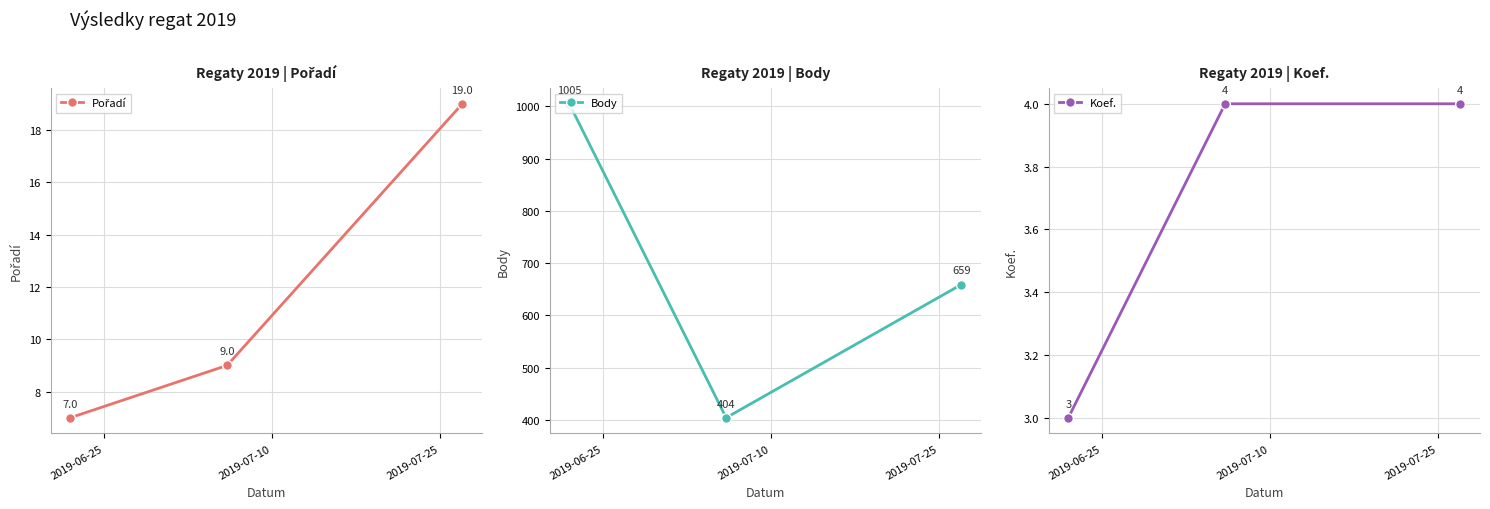

What is the lowest value of the Koef. series?

3